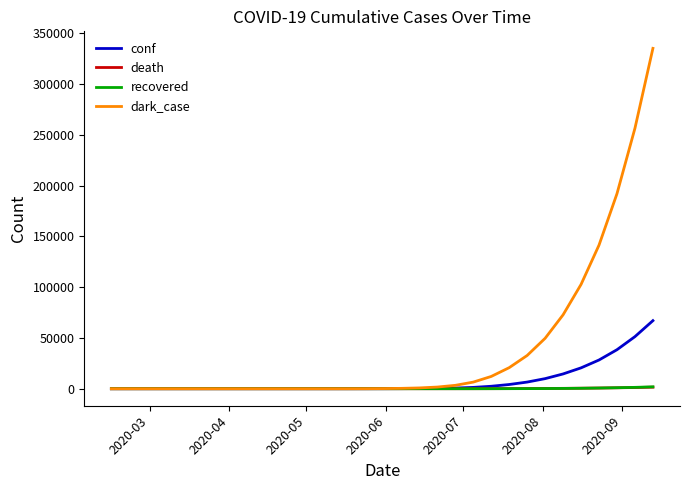

What is the maximum value shown in the chart?

335015